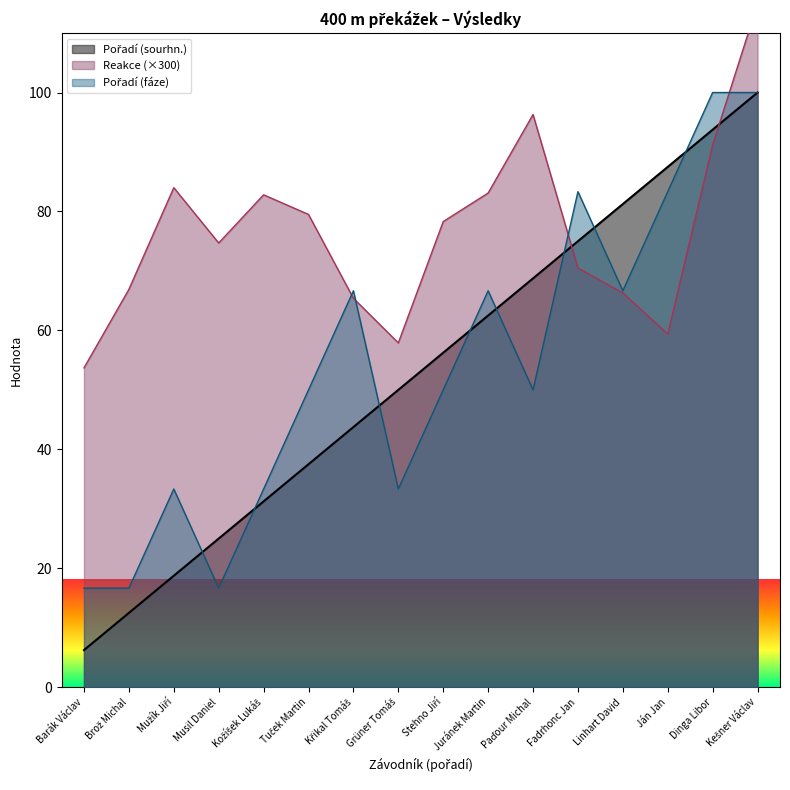

Rank the series at Fadrhonc Jan from highest to lowest value.

Pořadí (fáze), Pořadí (sourhn.), Reakce